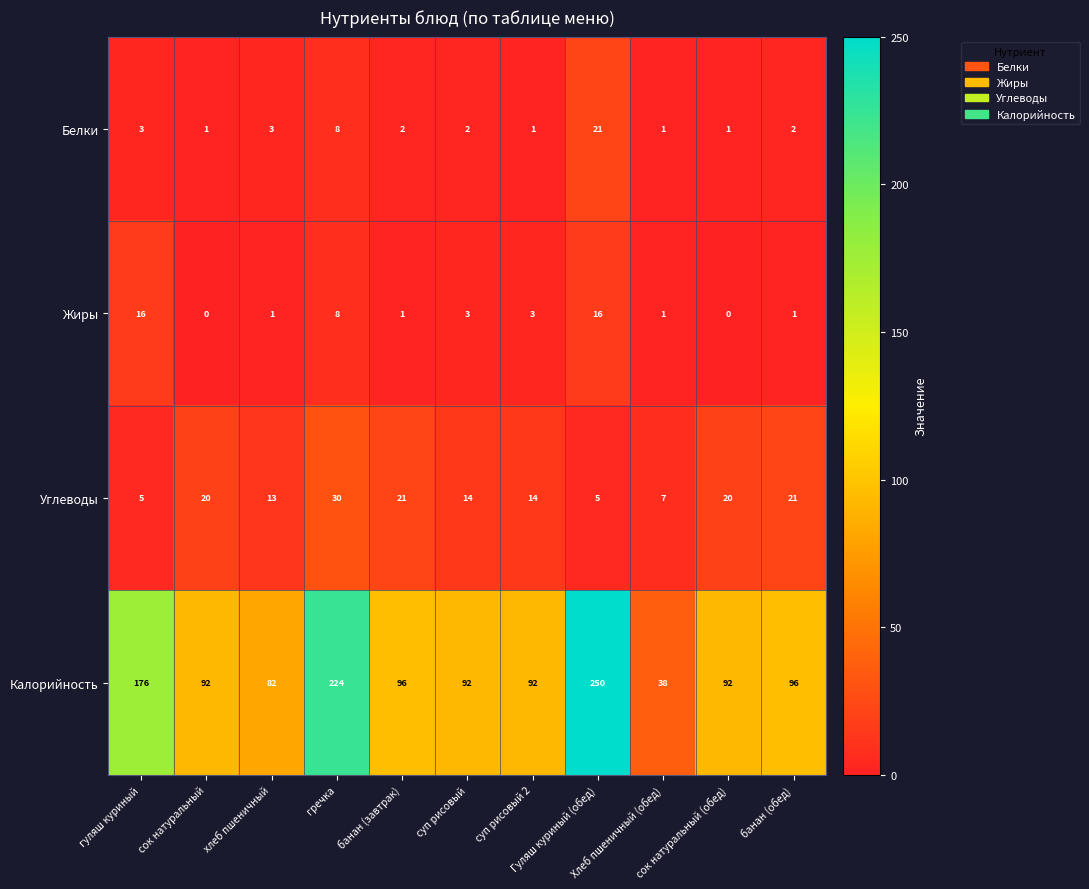

What is the difference between the maximum and minimum values in the Жиры series?

16